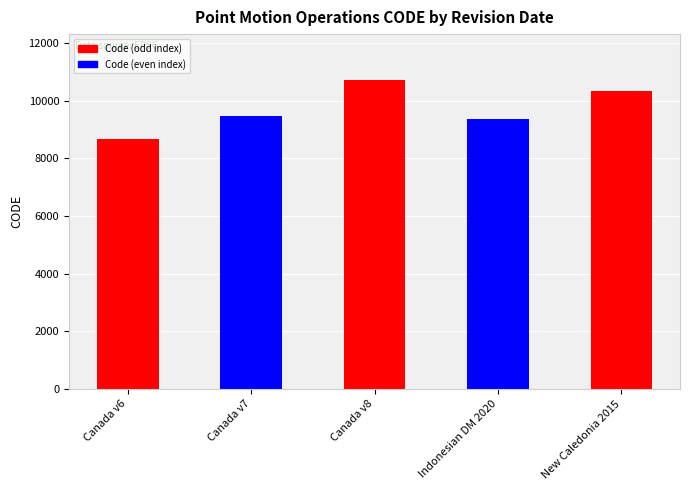

What is the sum of the values at Canada v6 and Canada v8?

19383